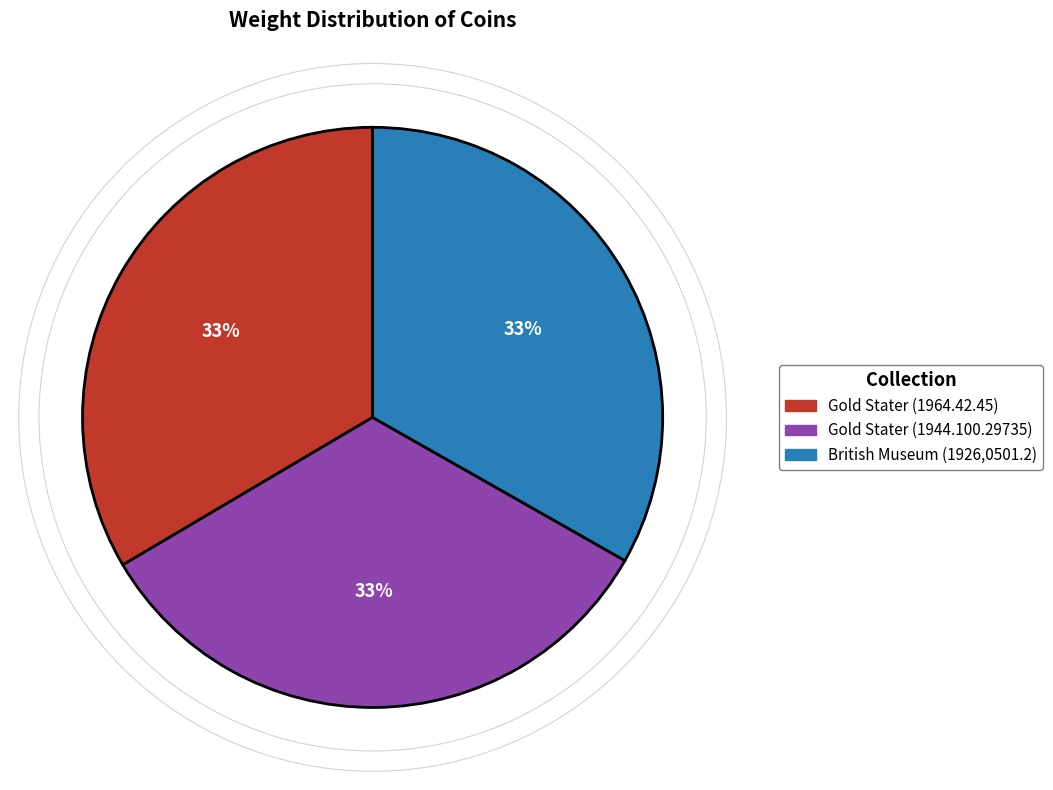

Do Gold Stater (1944.100.29735) and Gold Stater (1964.42.45) together represent more than half of the pie?

Yes